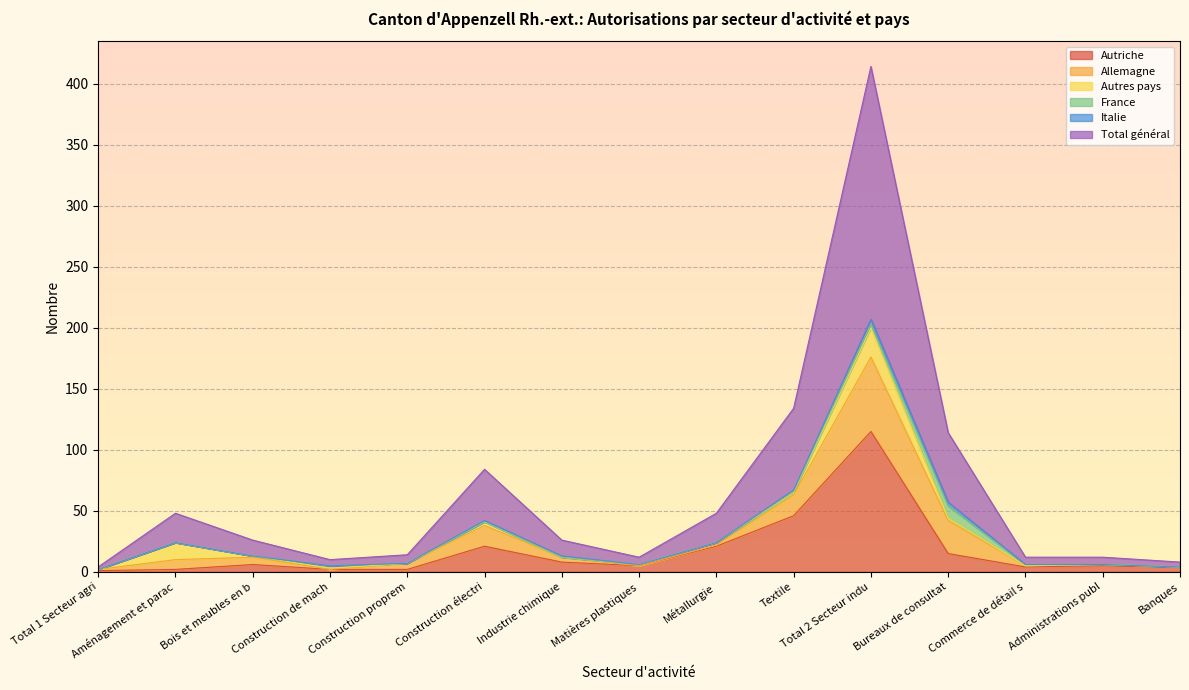

True or false: Total général and Allemagne intersect in this chart.

False